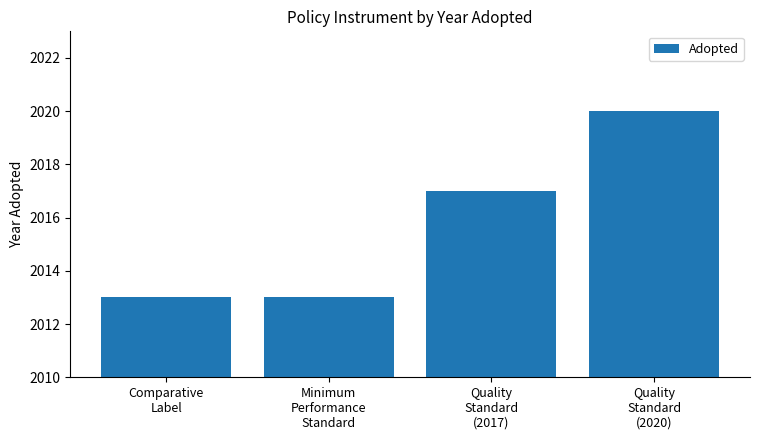

Reading left to right, extract all data points from this chart.

Comparative
Label=2013	Minimum
Performance
Standard=2013	Quality
Standard
(2017)=2017	Quality
Standard
(2020)=2020